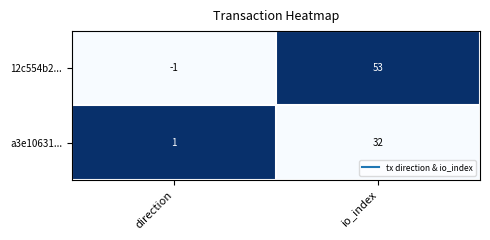

The a3e10631... series shows 54 at io_index. True or false?

False